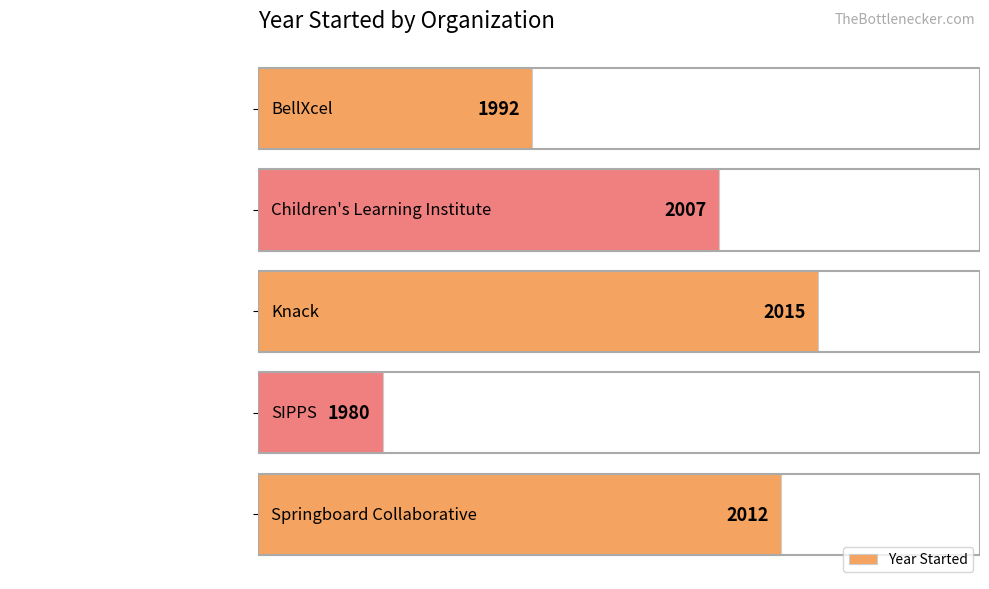

How many bars are there in total?

5